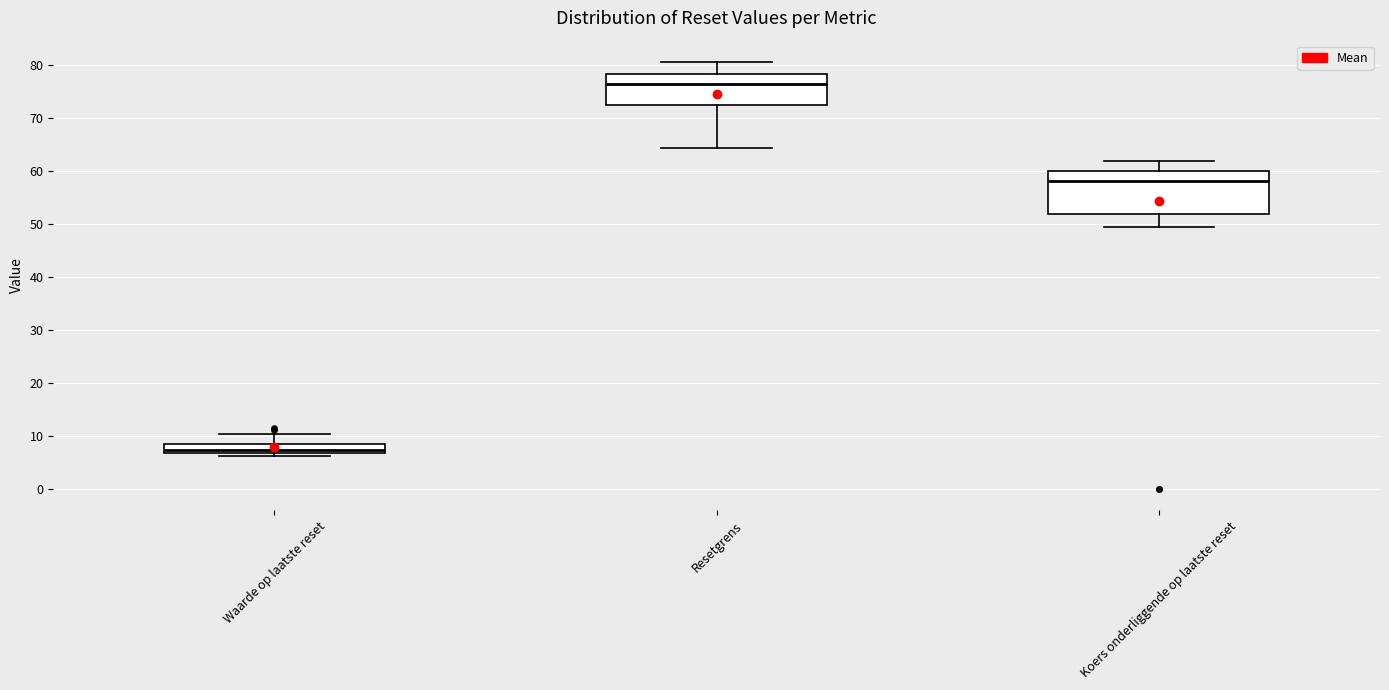

Reading left to right, read every box against the y-axis: the position of its median line, the range the box covers, and the ends of its whiskers. The values are not printed on the chart, so give them approximately, as read against the axis.

Waarde op laatste reset: median 7 (just above the box's lower edge), box 7 to 9, whiskers 6 to 10
Resetgrens: median 76, box 72 to 78, whiskers 64 to 80
Koers onderliggende op laatste reset: median 58, box 52 to 60, whiskers 49 to 62